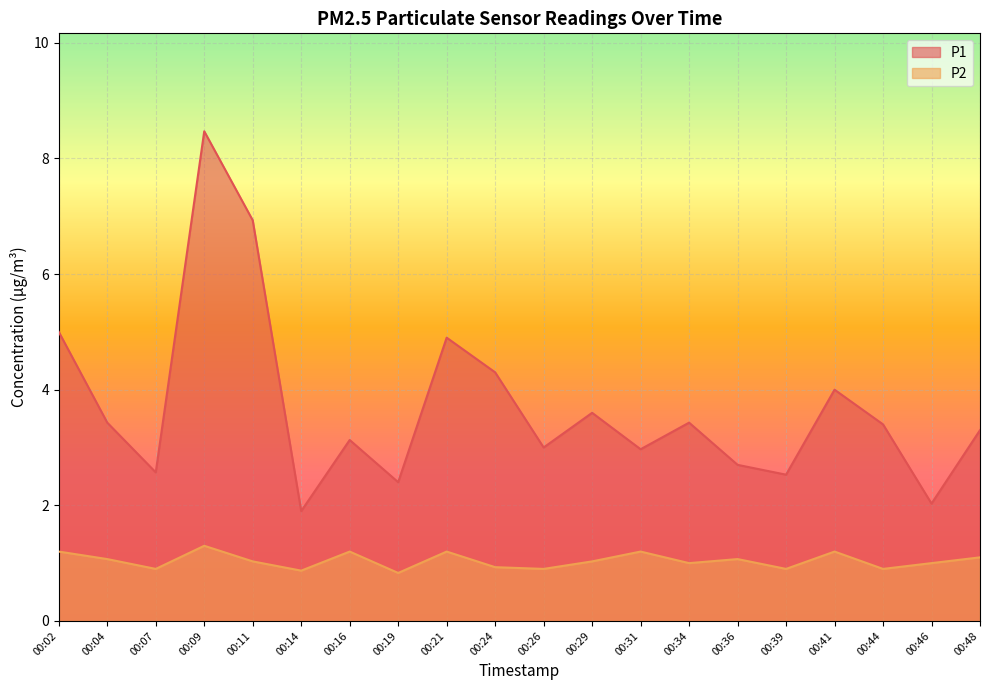

Which series has the largest range (max minus min)?

P1